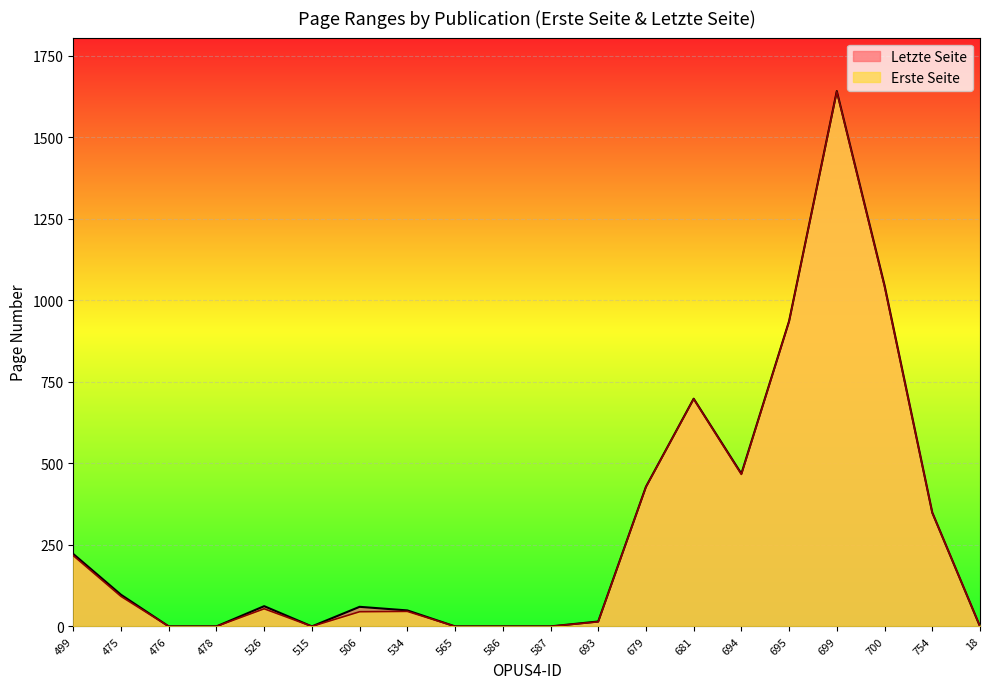

True or false: Letzte Seite and Erste Seite intersect in this chart.

False